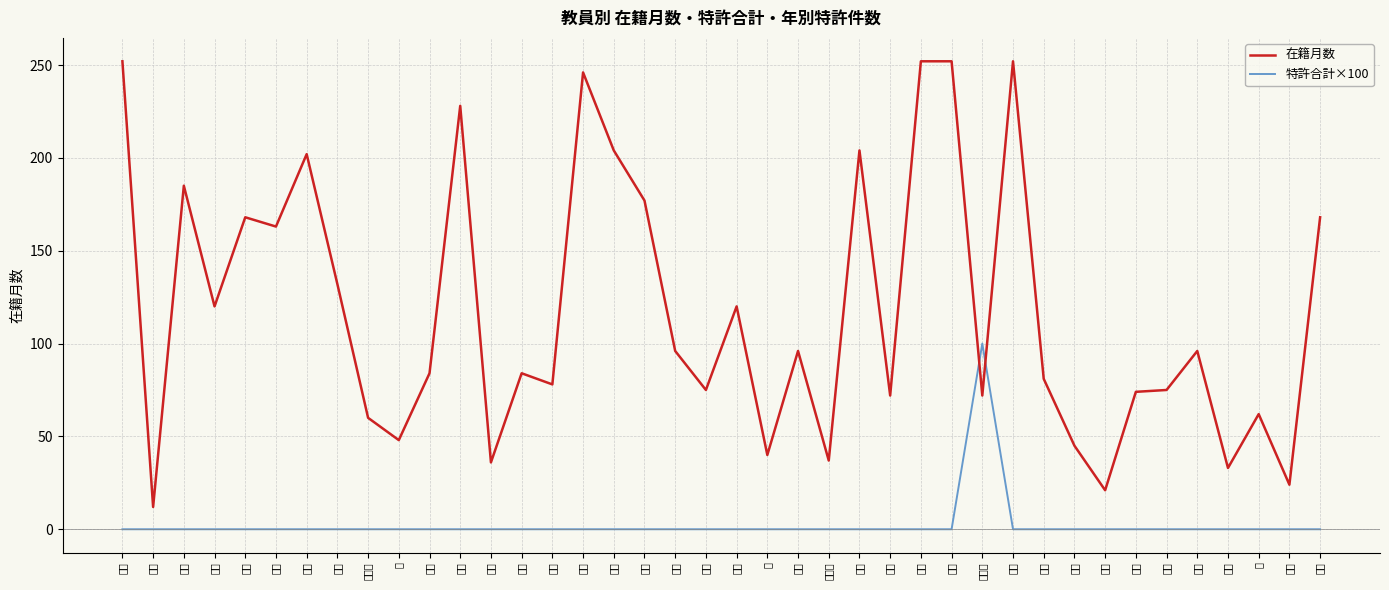

Which series has the widest spread of values?

在籍月数